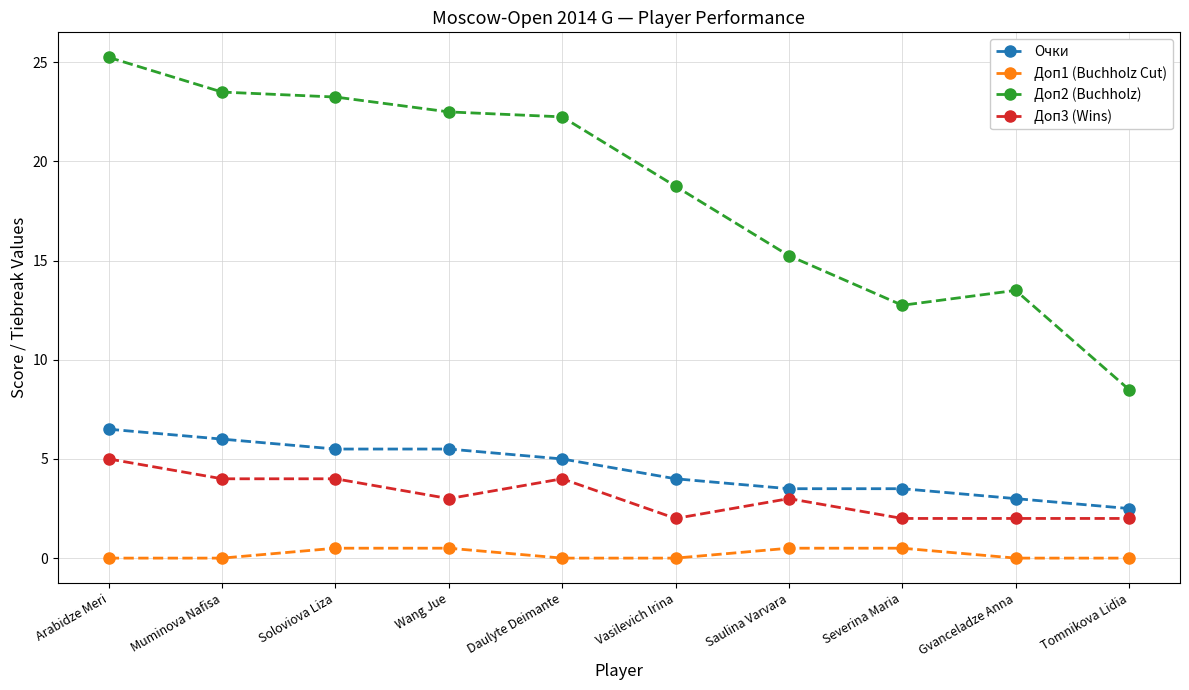

Which series has the largest range (max minus min)?

Доп2 (Buchholz)